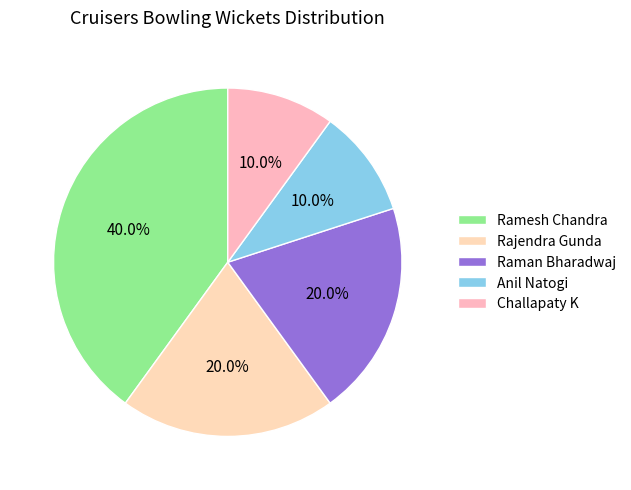

Do Rajendra Gunda and Challapaty K together represent more than half of the pie?

No